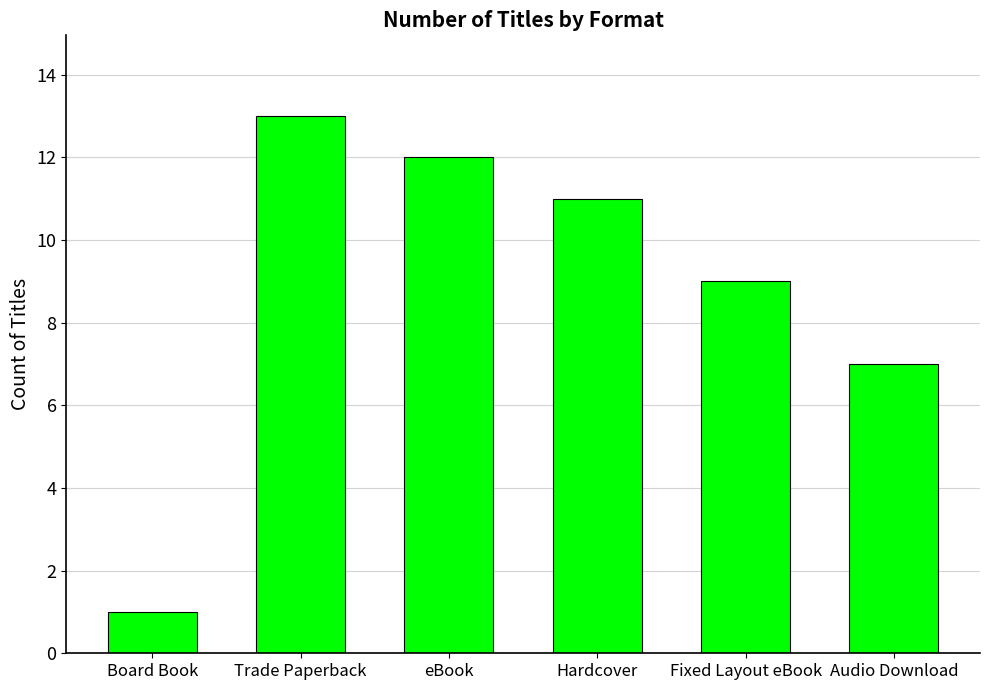

Rank the categories by value from lowest to highest.

Board Book, Audio Download, Fixed Layout eBook, Hardcover, eBook, Trade Paperback